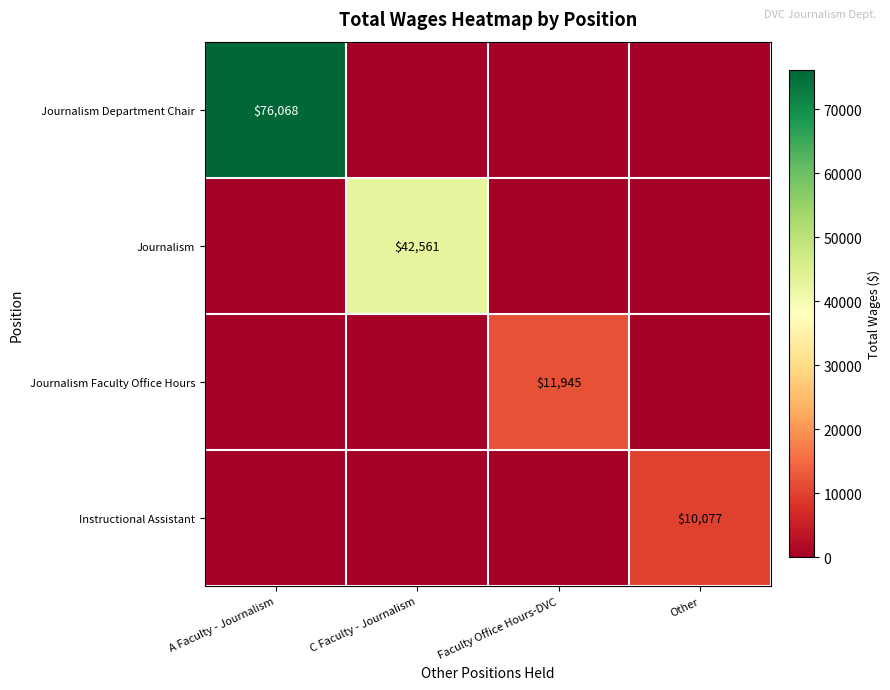

Is it true that Journalism equals 9612 at C Faculty - Journalism?

False